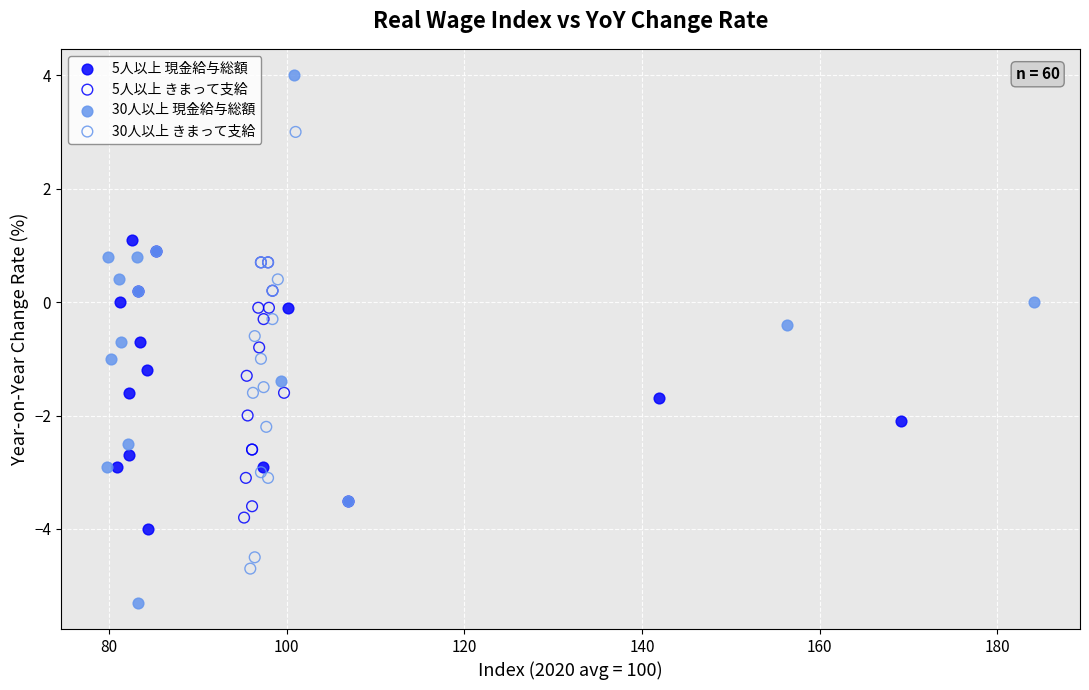

Which series contains the lowest Y value?

30人以上 現金給与総額